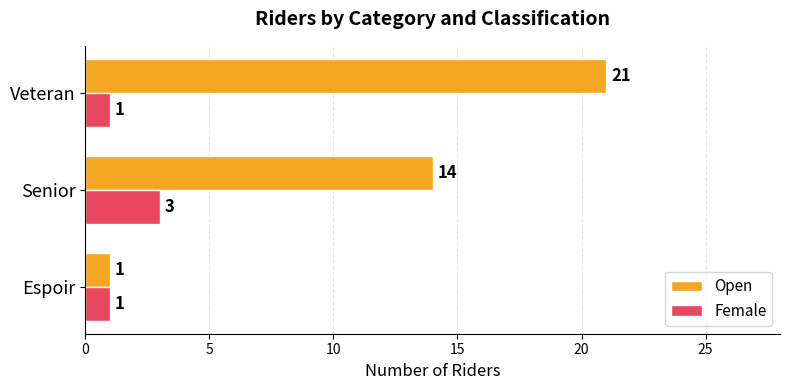

What is the total value across all series at Veteran?

22